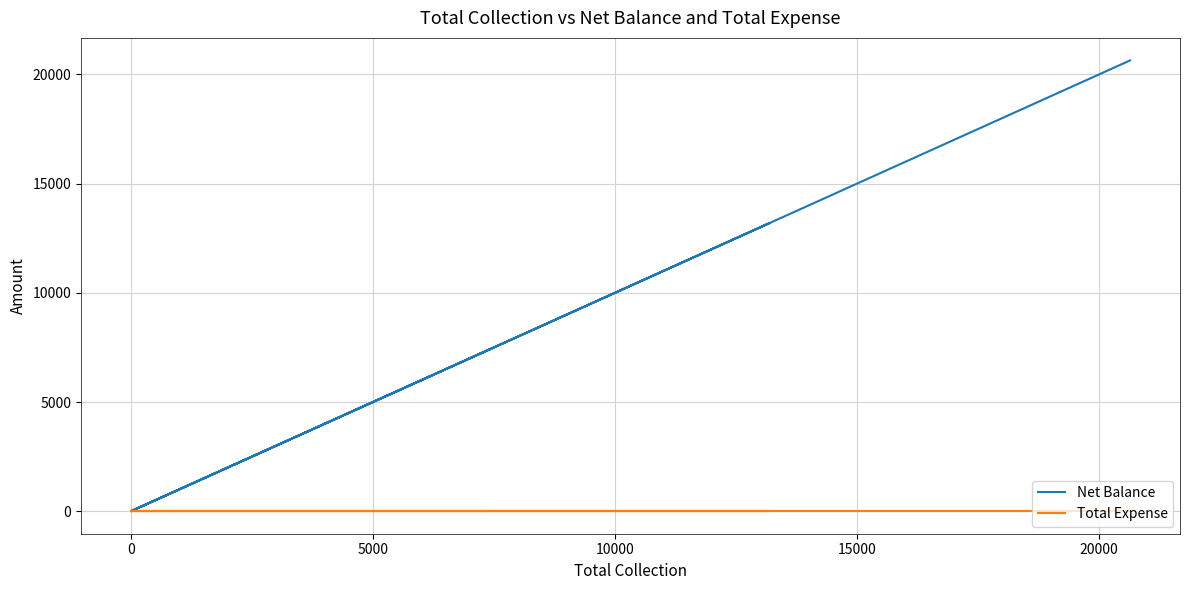

True or false: Net Balance and Total Expense cross at least once.

False